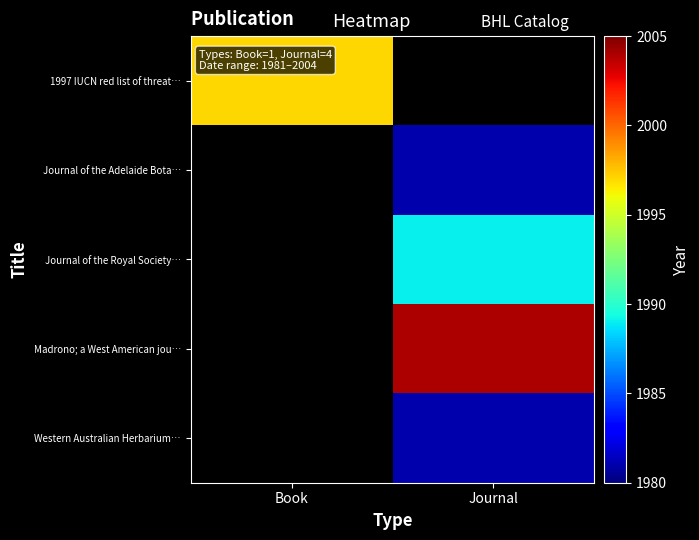

What value does the Madrono; a West American jou… series have at Journal?

2004.0